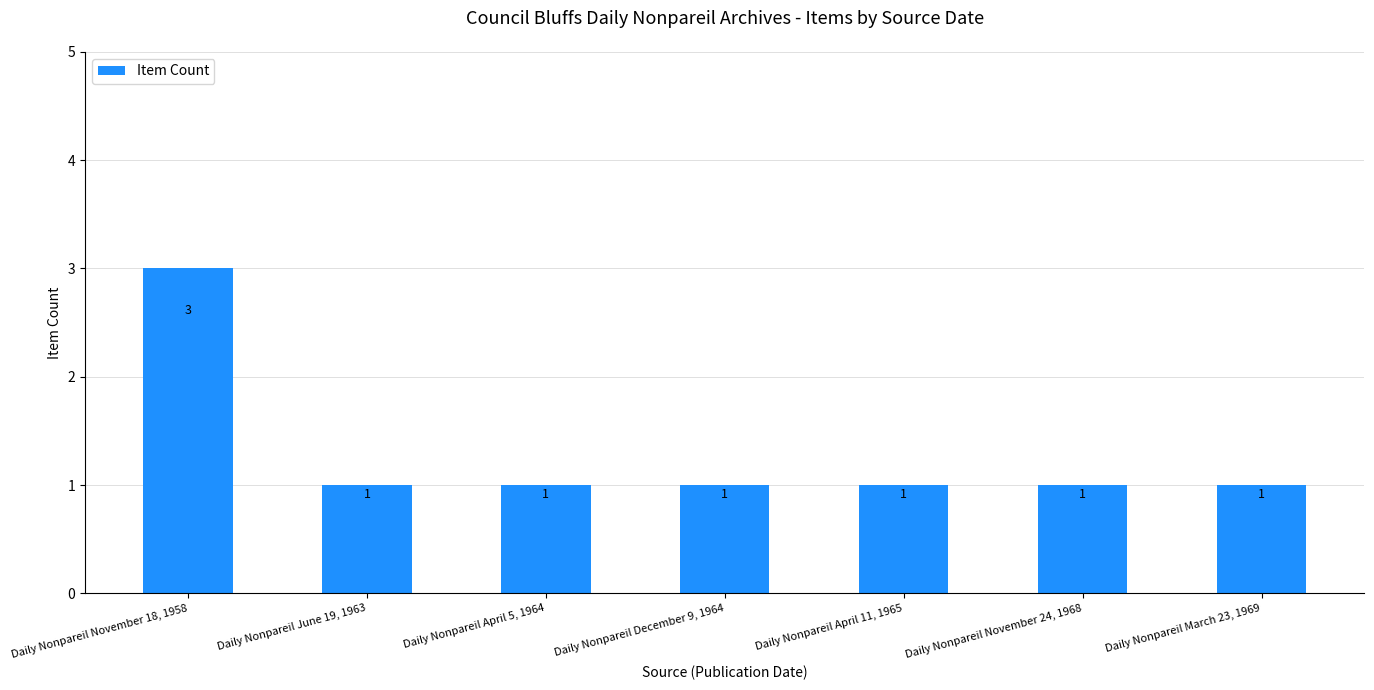

What is the ratio of the value at Daily Nonpareil April 11, 1965 to the value at Daily Nonpareil December 9, 1964?

1.0